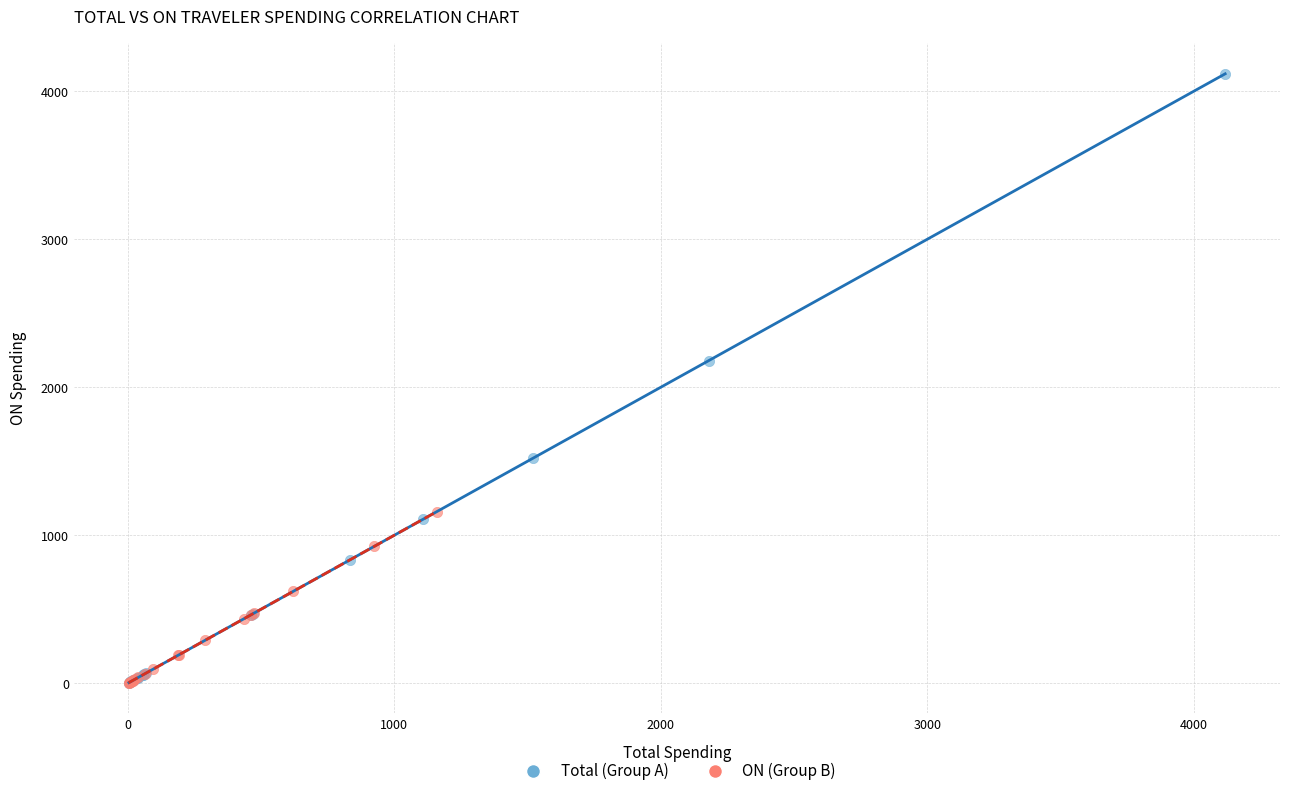

Which series has the largest Y range (max minus min)?

Total (Group A)